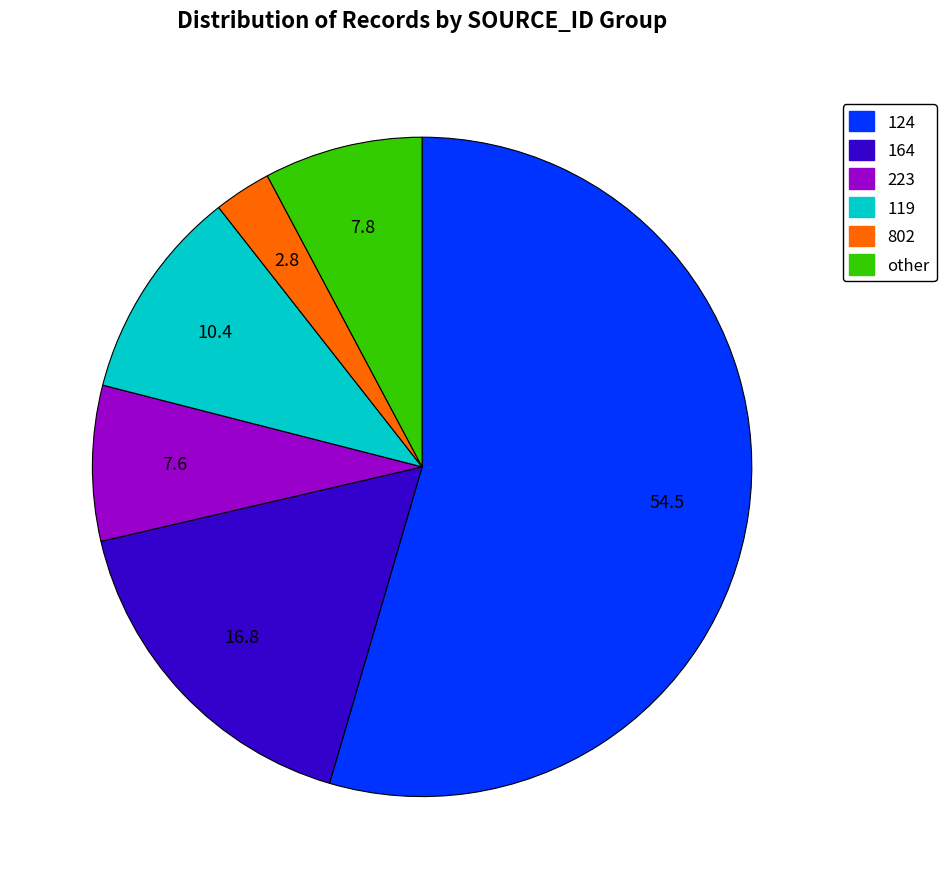

Which has a higher value, 124 or 119?

124